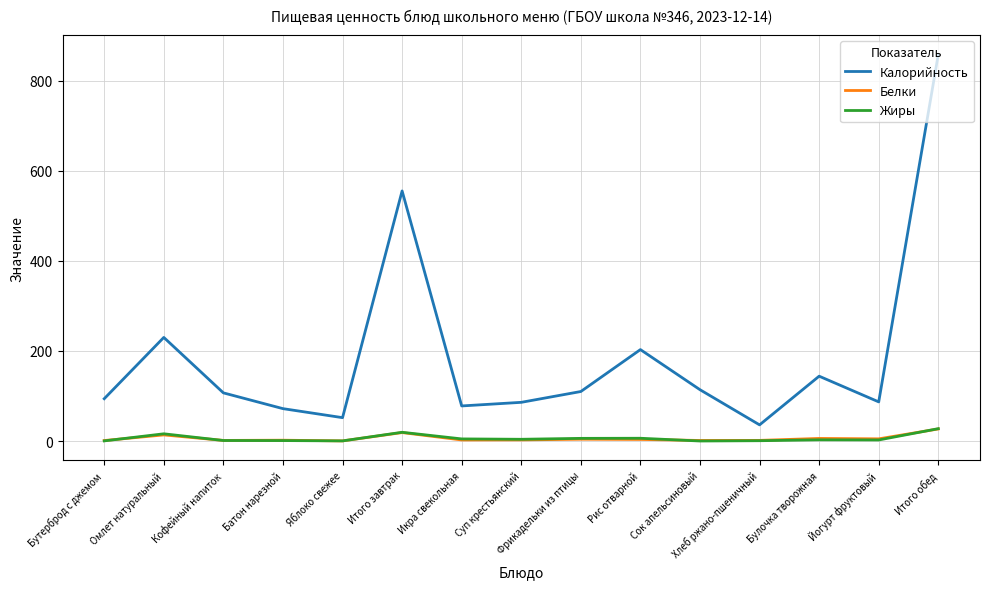

Does the chart have visible grid lines?

Yes